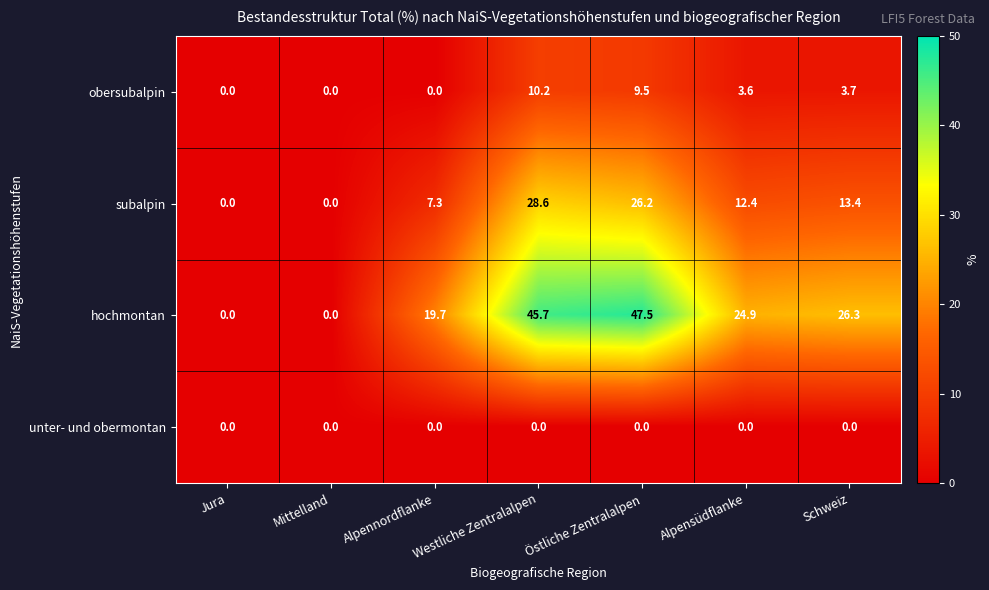

What is the maximum value for subalpin?

28.6